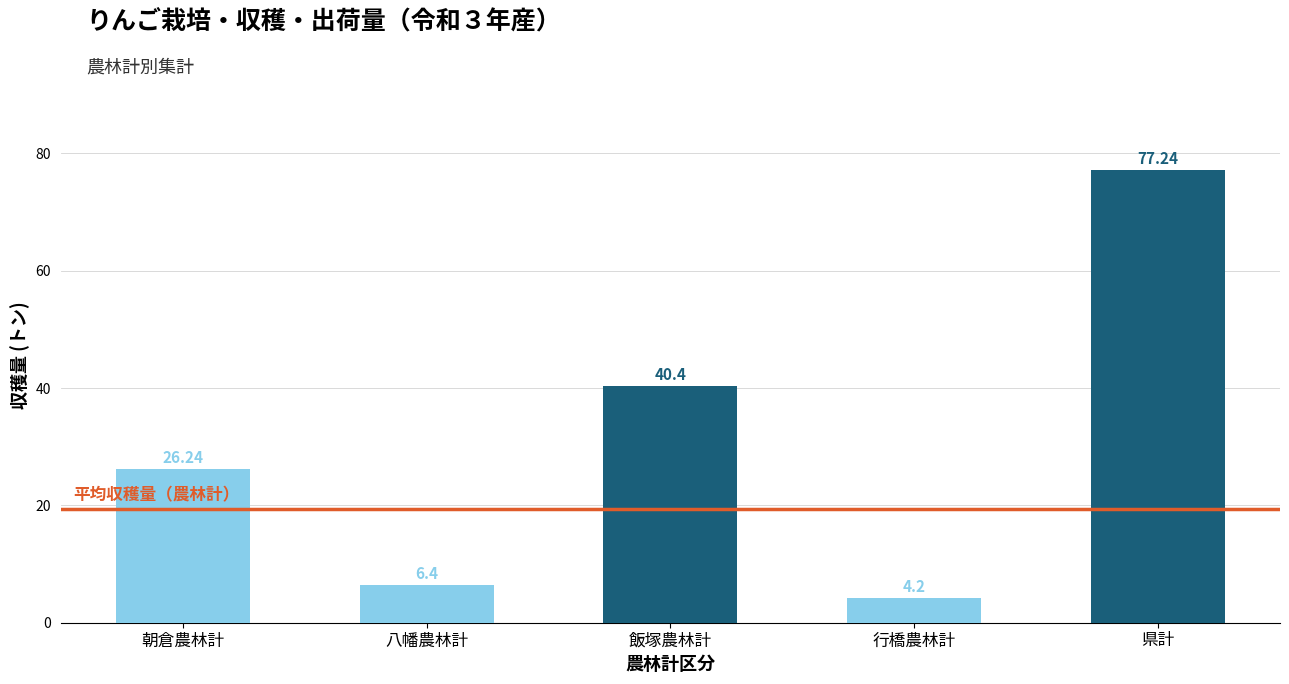

What is the change in value from 朝倉農林計 to 飯塚農林計?

+14.2